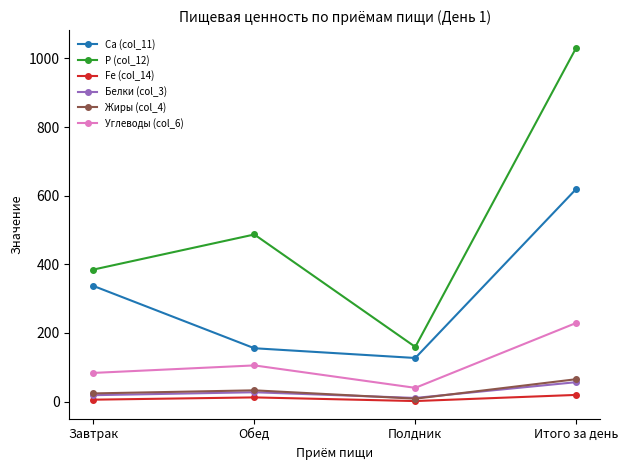

What is the average value of the Ca (col_11) series?

309.8